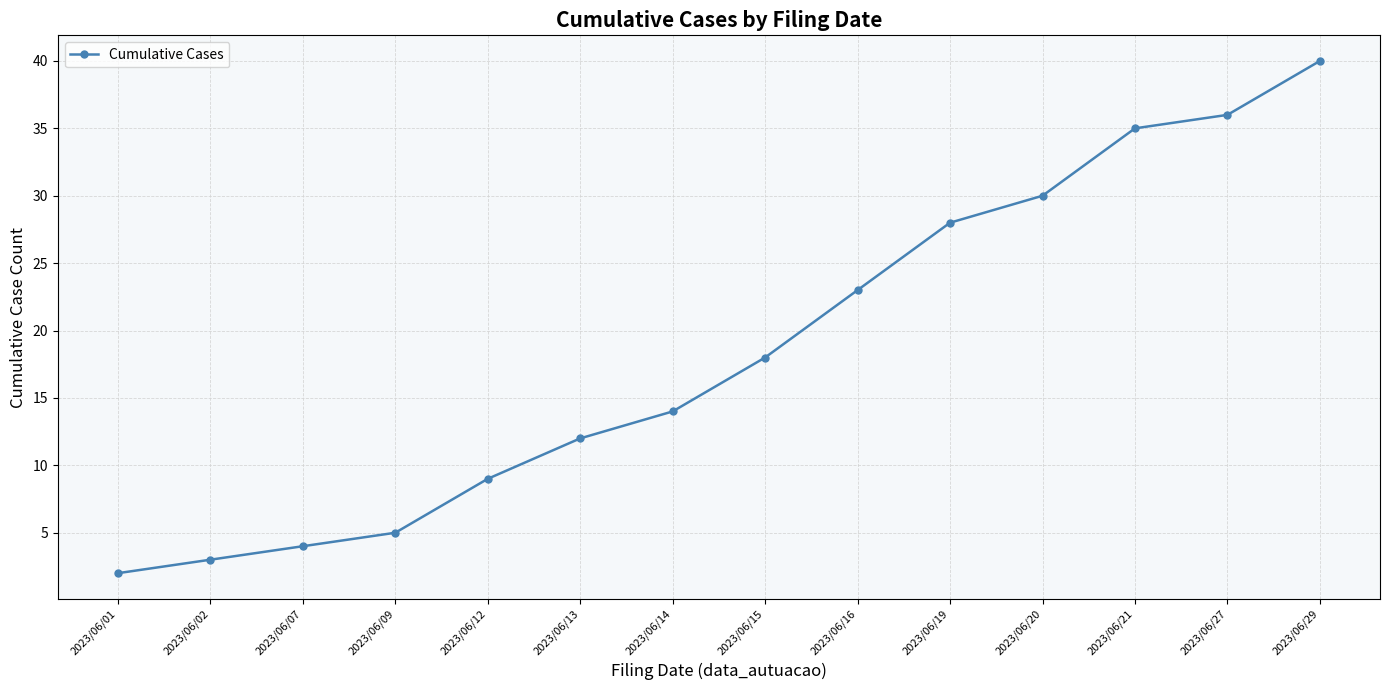

Does the chart have visible grid lines?

Yes